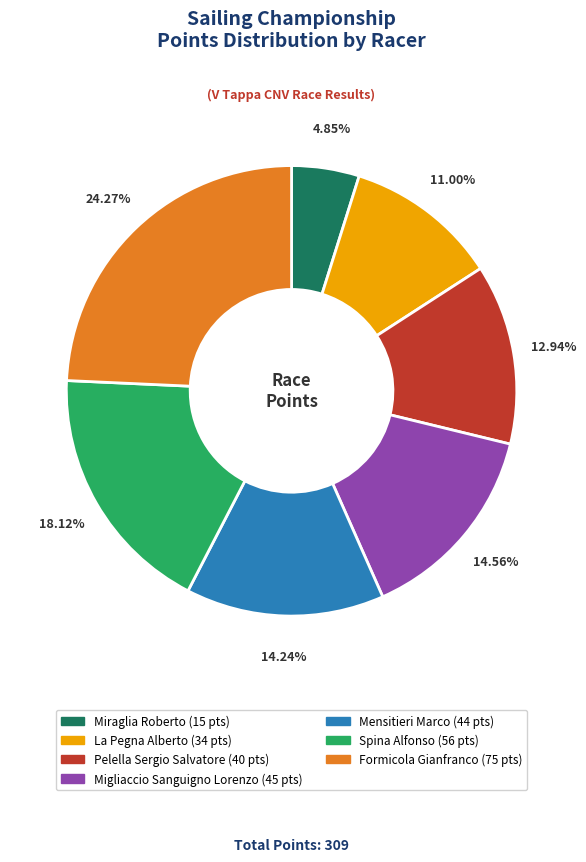

To the nearest percent, what is the average slice percentage?

14%